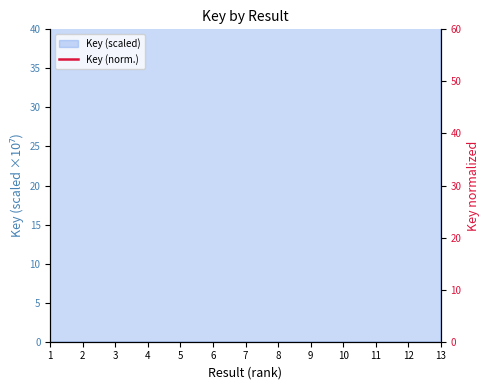

What is the value of the 5th point from the left?

1255.8